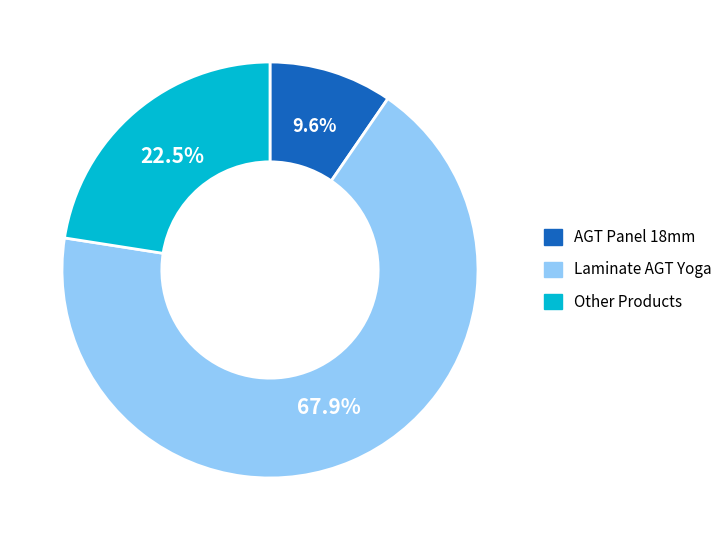

Is there any slice that represents more than half of the pie?

Yes